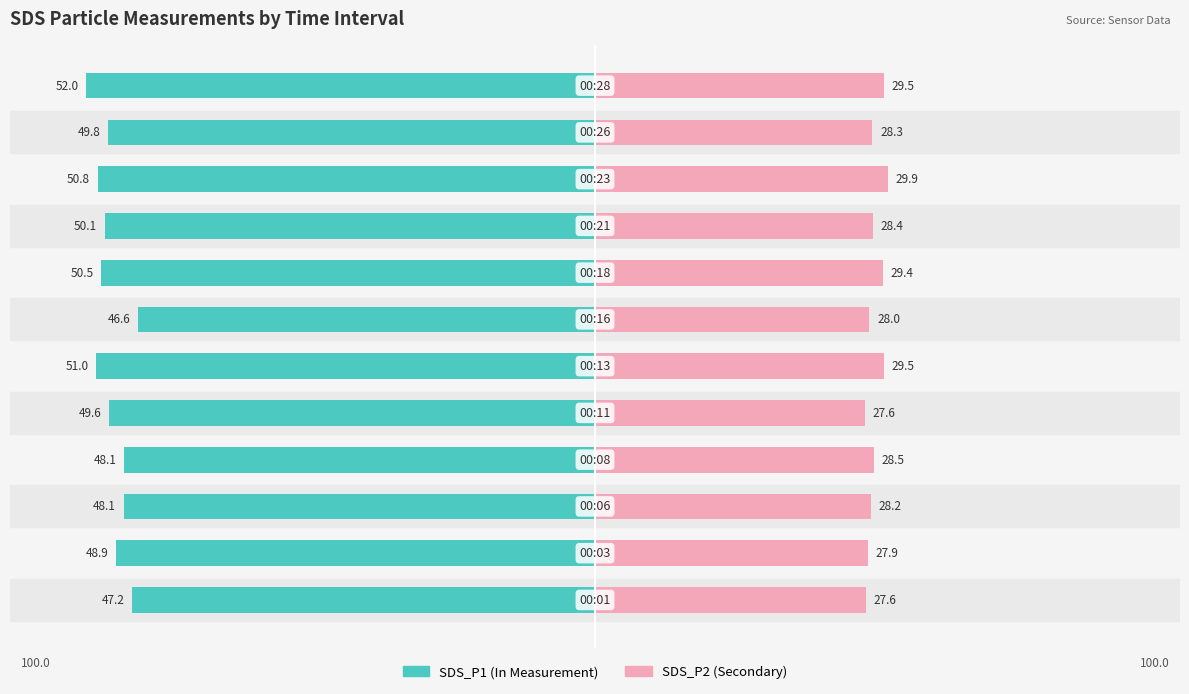

How many bars are there in total?

24